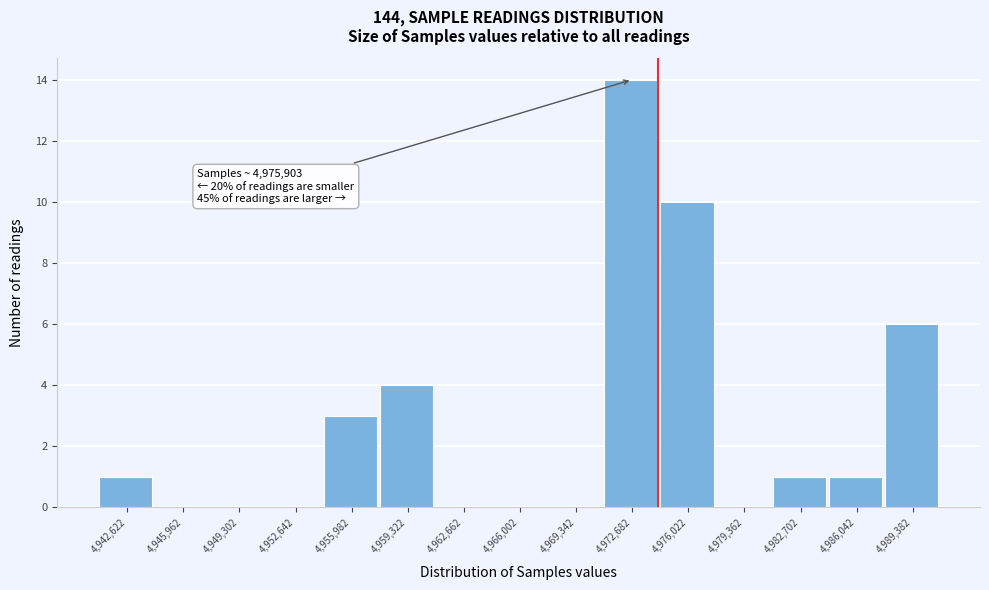

Reading right to left, extract all data points from this chart.

4,989,382=6	4,986,042=1	4,982,702=1	4,979,362=0	4,976,022=10	4,972,682=14	4,969,342=0	4,966,002=0	4,962,662=0	4,959,322=4	4,955,982=3	4,952,642=0	4,949,302=0	4,945,962=0	4,942,622=1